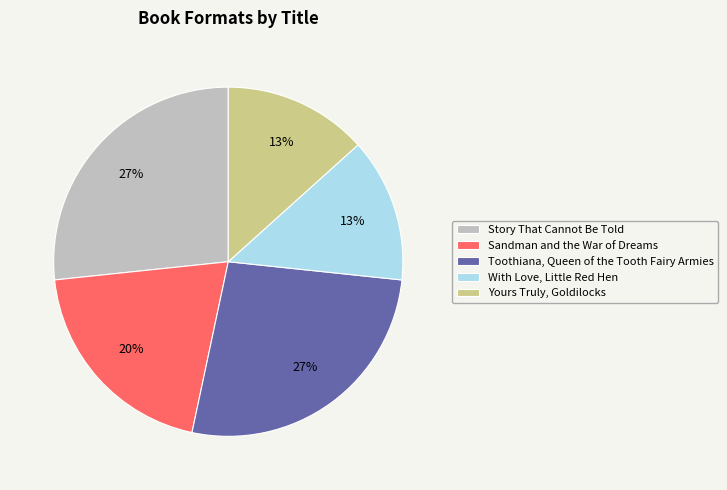

Is the sum of Yours Truly, Goldilocks and Story That Cannot Be Told greater than half?

No